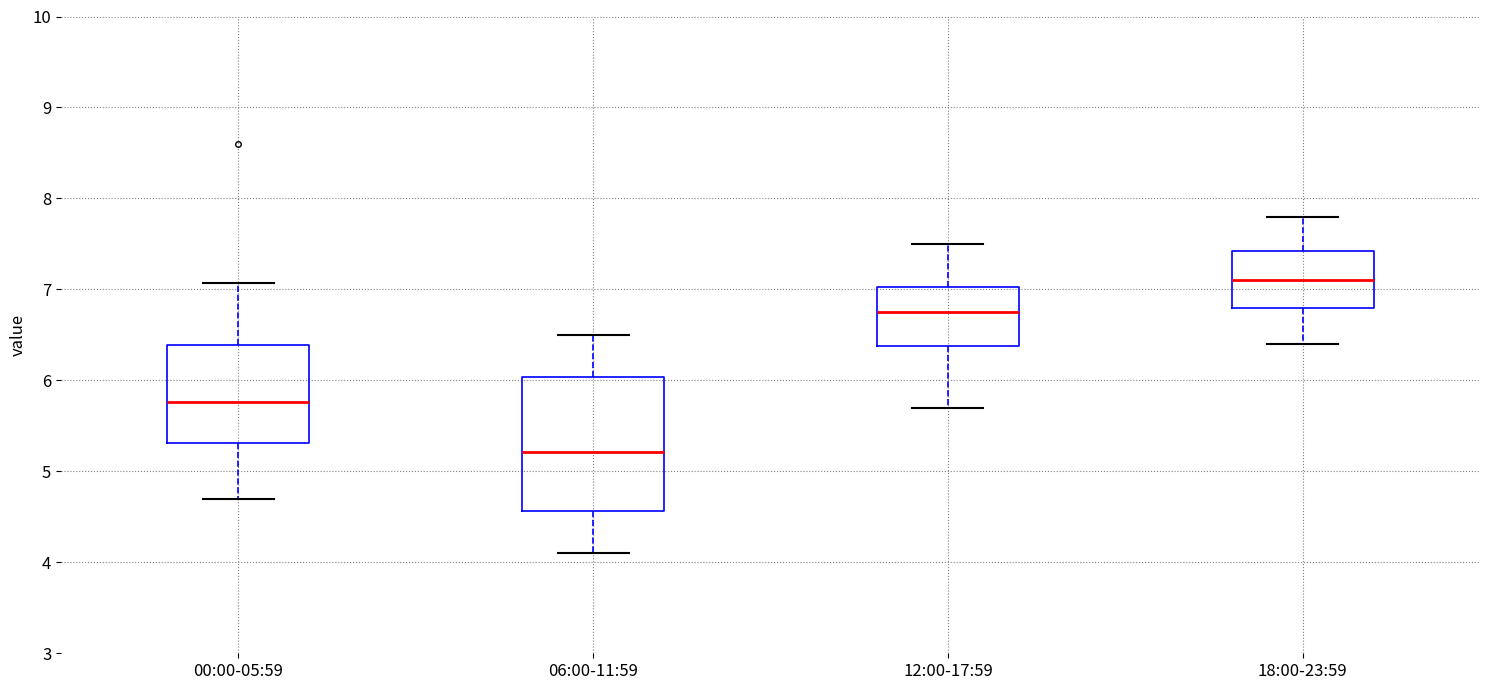

Reading left to right, transcribe this box plot: for each box, give where its median line is, the range the box spans, and where its two whiskers end, as read against the y-axis. The values are not printed on the chart, so give them approximately, as read against the axis.

00:00-05:59: median 5.8, box 5.3 to 6.4, whiskers 4.7 to 7.1
06:00-11:59: median 5.2, box 4.6 to 6.0, whiskers 4.1 to 6.5
12:00-17:59: median 6.8, box 6.4 to 7.0, whiskers 5.7 to 7.5
18:00-23:59: median 7.1, box 6.8 to 7.4, whiskers 6.4 to 7.8